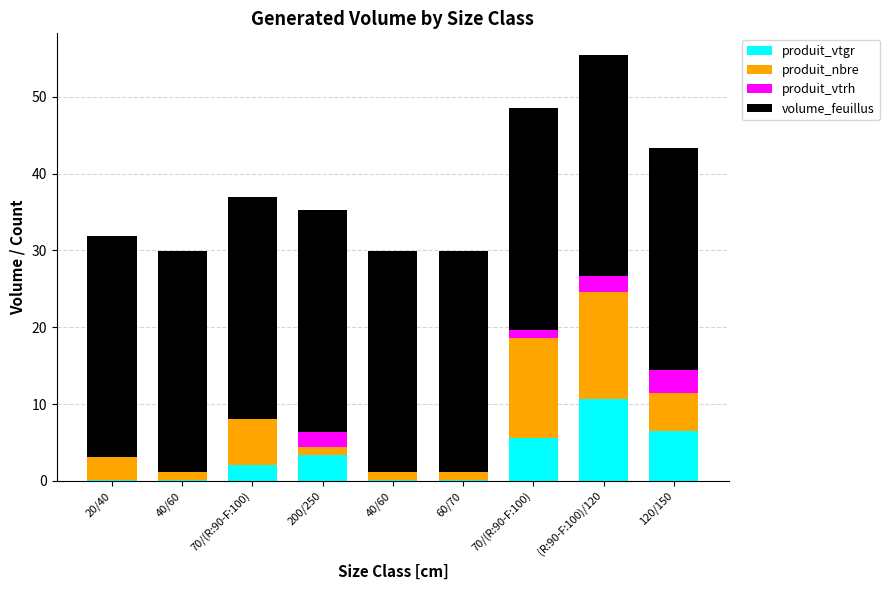

What is the difference between the maximum and second lowest values in the produit_nbre series?

13.0